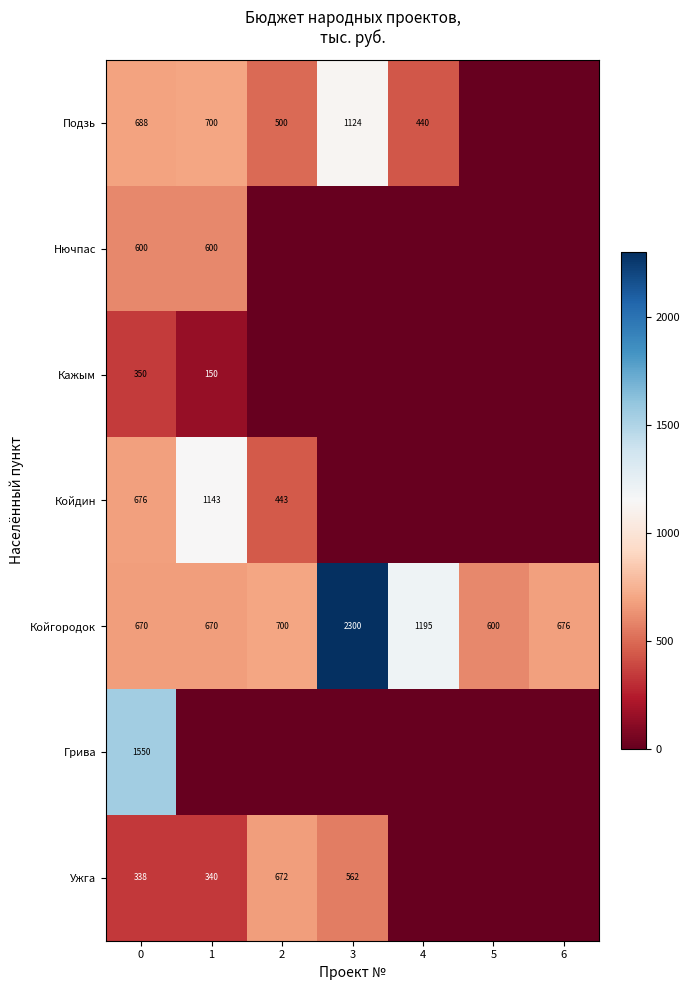

Is it true that Подзь equals 278 at 4?

False